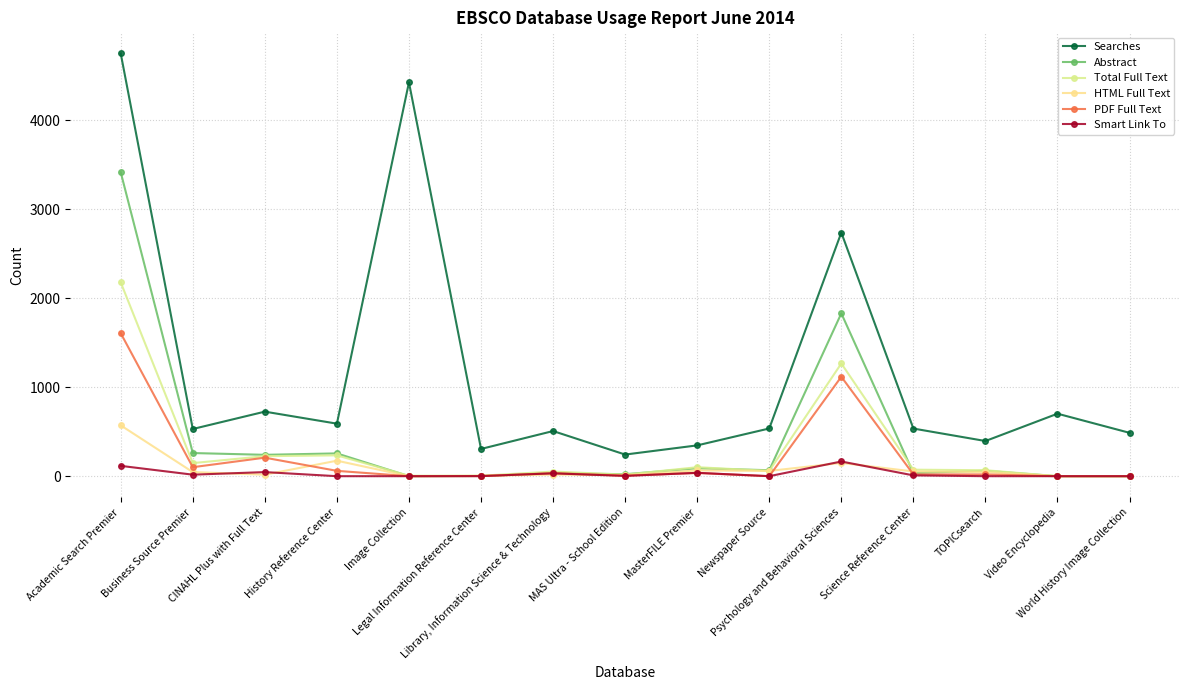

Reading left to right, list all the values displayed in this chart.

Searches: 4748	530	725	590	4423	306	507	243	346	536	2736	535	395	702	487
Abstract: 3414	260	240	256	0	2	34	22	89	67	1829	36	61	0	0
Total Full Text: 2177	147	225	234	5	5	52	17	101	59	1266	73	67	0	0
HTML Full Text: 571	46	17	174	0	4	18	11	65	59	149	53	47	0	0
PDF Full Text: 1606	101	208	60	0	1	34	6	36	0	1117	20	20	0	0
Smart Link To: 116	17	46	0	0	1	32	3	38	0	165	9	0	0	0